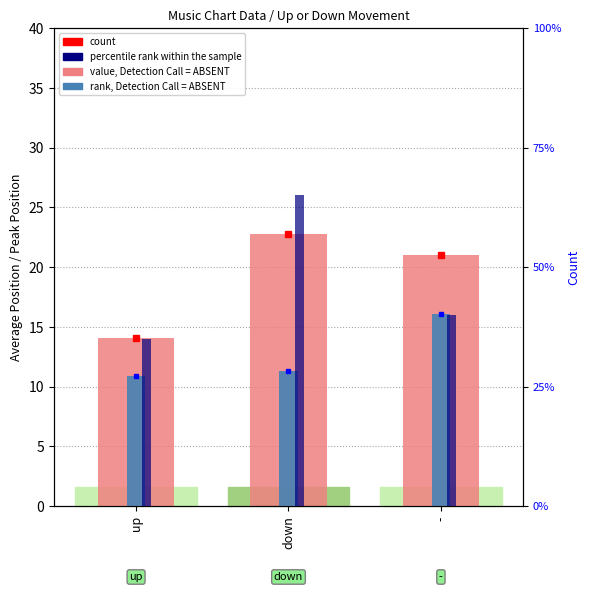

What is the label of the 2nd bar from the left?

down